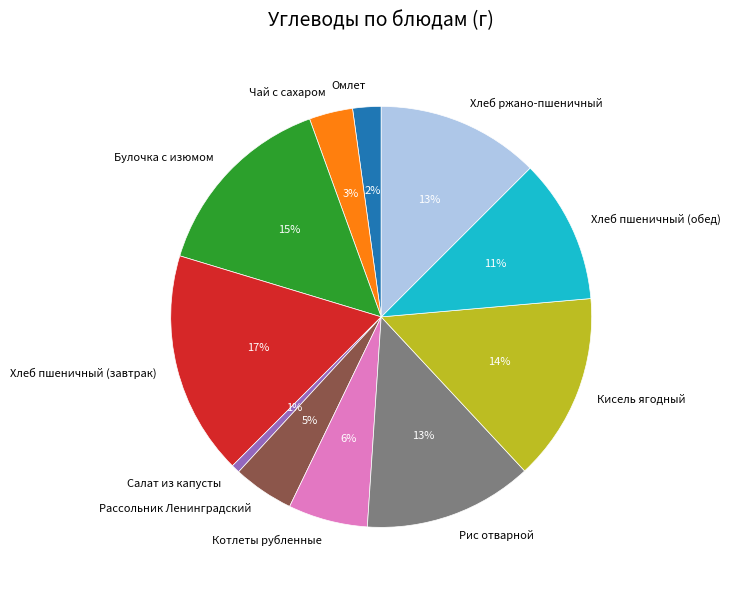

Is there any slice that represents more than half of the pie?

No